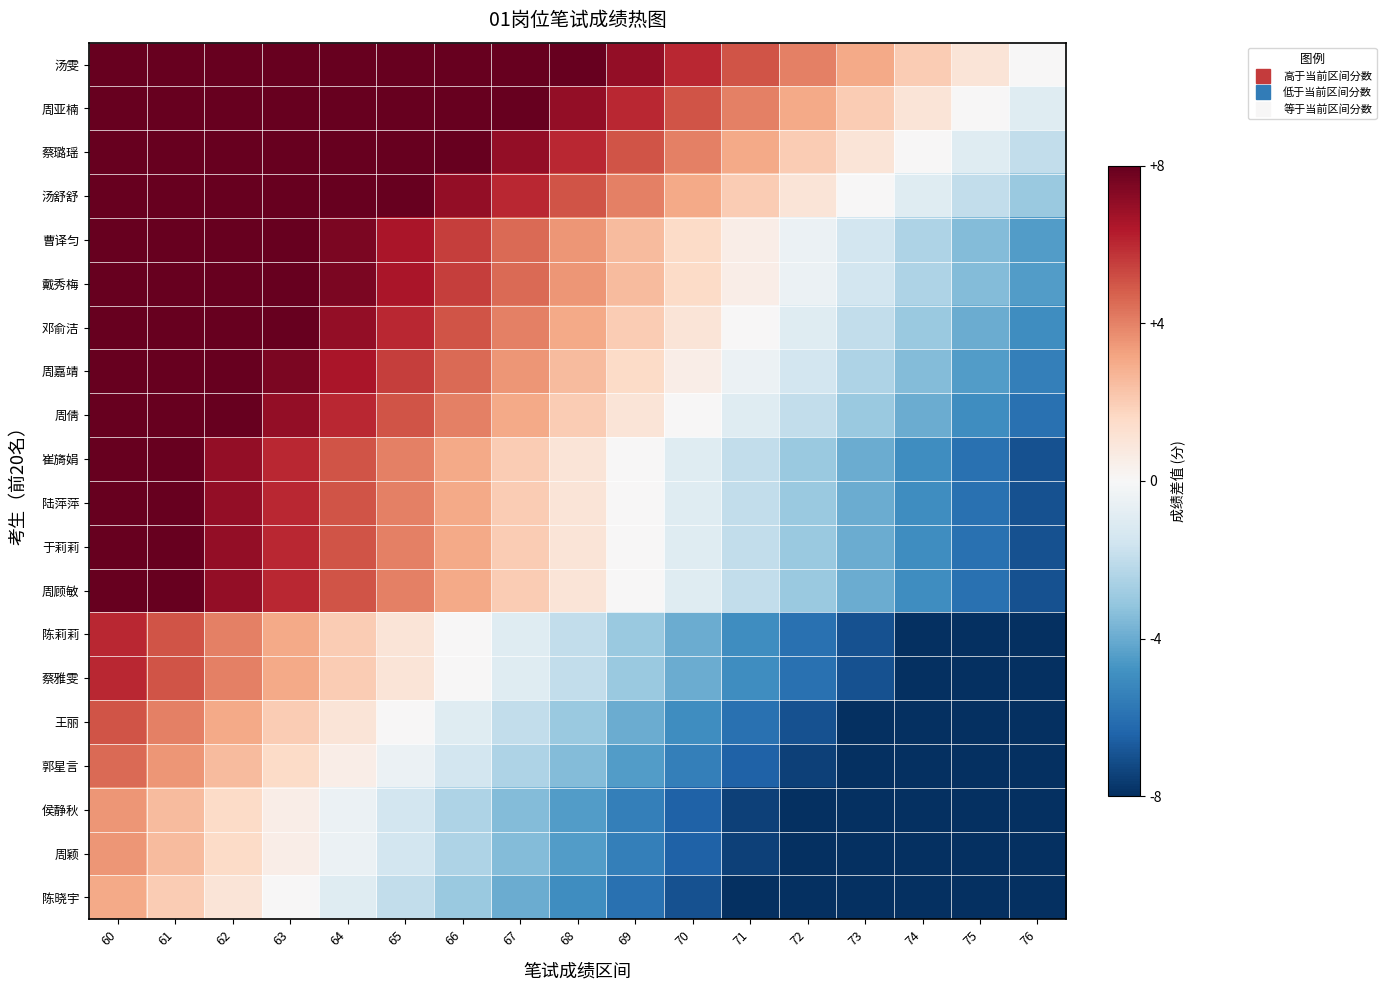

Reading left to right, transcribe all the data shown in this chart.

汤雯: 60=16.0	61=15.0	62=14.0	63=13.0	64=12.0	65=11.0	66=10.0	67=9.0	68=8.0	69=7.0	70=6.0	71=5.0	72=4.0	73=3.0	74=2.0	75=1.0	76=0.0
周亚楠: 60=15.0	61=14.0	62=13.0	63=12.0	64=11.0	65=10.0	66=9.0	67=8.0	68=7.0	69=6.0	70=5.0	71=4.0	72=3.0	73=2.0	74=1.0	75=0.0	76=-1.0
蔡璐瑶: 60=14.0	61=13.0	62=12.0	63=11.0	64=10.0	65=9.0	66=8.0	67=7.0	68=6.0	69=5.0	70=4.0	71=3.0	72=2.0	73=1.0	74=0.0	75=-1.0	76=-2.0
汤舒舒: 60=13.0	61=12.0	62=11.0	63=10.0	64=9.0	65=8.0	66=7.0	67=6.0	68=5.0	69=4.0	70=3.0	71=2.0	72=1.0	73=0.0	74=-1.0	75=-2.0	76=-3.0
曹译匀: 60=11.5	61=10.5	62=9.5	63=8.5	64=7.5	65=6.5	66=5.5	67=4.5	68=3.5	69=2.5	70=1.5	71=0.5	72=-0.5	73=-1.5	74=-2.5	75=-3.5	76=-4.5
戴秀梅: 60=11.5	61=10.5	62=9.5	63=8.5	64=7.5	65=6.5	66=5.5	67=4.5	68=3.5	69=2.5	70=1.5	71=0.5	72=-0.5	73=-1.5	74=-2.5	75=-3.5	76=-4.5
邓俞洁: 60=11.0	61=10.0	62=9.0	63=8.0	64=7.0	65=6.0	66=5.0	67=4.0	68=3.0	69=2.0	70=1.0	71=0.0	72=-1.0	73=-2.0	74=-3.0	75=-4.0	76=-5.0
周嘉靖: 60=10.5	61=9.5	62=8.5	63=7.5	64=6.5	65=5.5	66=4.5	67=3.5	68=2.5	69=1.5	70=0.5	71=-0.5	72=-1.5	73=-2.5	74=-3.5	75=-4.5	76=-5.5
周倩: 60=10.0	61=9.0	62=8.0	63=7.0	64=6.0	65=5.0	66=4.0	67=3.0	68=2.0	69=1.0	70=0.0	71=-1.0	72=-2.0	73=-3.0	74=-4.0	75=-5.0	76=-6.0
崔旖娟: 60=9.0	61=8.0	62=7.0	63=6.0	64=5.0	65=4.0	66=3.0	67=2.0	68=1.0	69=0.0	70=-1.0	71=-2.0	72=-3.0	73=-4.0	74=-5.0	75=-6.0	76=-7.0
陆萍萍: 60=9.0	61=8.0	62=7.0	63=6.0	64=5.0	65=4.0	66=3.0	67=2.0	68=1.0	69=0.0	70=-1.0	71=-2.0	72=-3.0	73=-4.0	74=-5.0	75=-6.0	76=-7.0
于莉莉: 60=9.0	61=8.0	62=7.0	63=6.0	64=5.0	65=4.0	66=3.0	67=2.0	68=1.0	69=0.0	70=-1.0	71=-2.0	72=-3.0	73=-4.0	74=-5.0	75=-6.0	76=-7.0
周顾敏: 60=9.0	61=8.0	62=7.0	63=6.0	64=5.0	65=4.0	66=3.0	67=2.0	68=1.0	69=0.0	70=-1.0	71=-2.0	72=-3.0	73=-4.0	74=-5.0	75=-6.0	76=-7.0
陈莉莉: 60=6.0	61=5.0	62=4.0	63=3.0	64=2.0	65=1.0	66=0.0	67=-1.0	68=-2.0	69=-3.0	70=-4.0	71=-5.0	72=-6.0	73=-7.0	74=-8.0	75=-9.0	76=-10.0
蔡雅雯: 60=6.0	61=5.0	62=4.0	63=3.0	64=2.0	65=1.0	66=0.0	67=-1.0	68=-2.0	69=-3.0	70=-4.0	71=-5.0	72=-6.0	73=-7.0	74=-8.0	75=-9.0	76=-10.0
王丽: 60=5.0	61=4.0	62=3.0	63=2.0	64=1.0	65=0.0	66=-1.0	67=-2.0	68=-3.0	69=-4.0	70=-5.0	71=-6.0	72=-7.0	73=-8.0	74=-9.0	75=-10.0	76=-11.0
郭星言: 60=4.5	61=3.5	62=2.5	63=1.5	64=0.5	65=-0.5	66=-1.5	67=-2.5	68=-3.5	69=-4.5	70=-5.5	71=-6.5	72=-7.5	73=-8.5	74=-9.5	75=-10.5	76=-11.5
侯静秋: 60=3.5	61=2.5	62=1.5	63=0.5	64=-0.5	65=-1.5	66=-2.5	67=-3.5	68=-4.5	69=-5.5	70=-6.5	71=-7.5	72=-8.5	73=-9.5	74=-10.5	75=-11.5	76=-12.5
周颖: 60=3.5	61=2.5	62=1.5	63=0.5	64=-0.5	65=-1.5	66=-2.5	67=-3.5	68=-4.5	69=-5.5	70=-6.5	71=-7.5	72=-8.5	73=-9.5	74=-10.5	75=-11.5	76=-12.5
陈晓宇: 60=3.0	61=2.0	62=1.0	63=0.0	64=-1.0	65=-2.0	66=-3.0	67=-4.0	68=-5.0	69=-6.0	70=-7.0	71=-8.0	72=-9.0	73=-10.0	74=-11.0	75=-12.0	76=-13.0